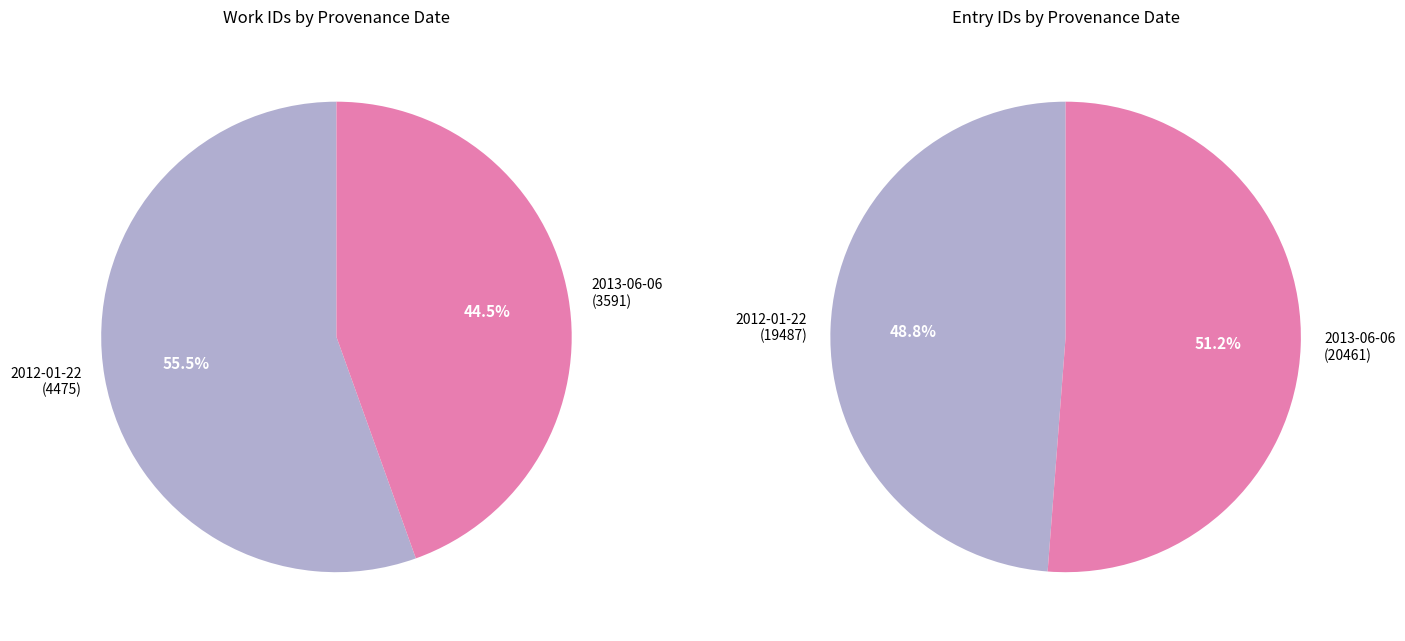

Which slice represents more than half of the pie?

2012-01-22 18:22:56 UTC